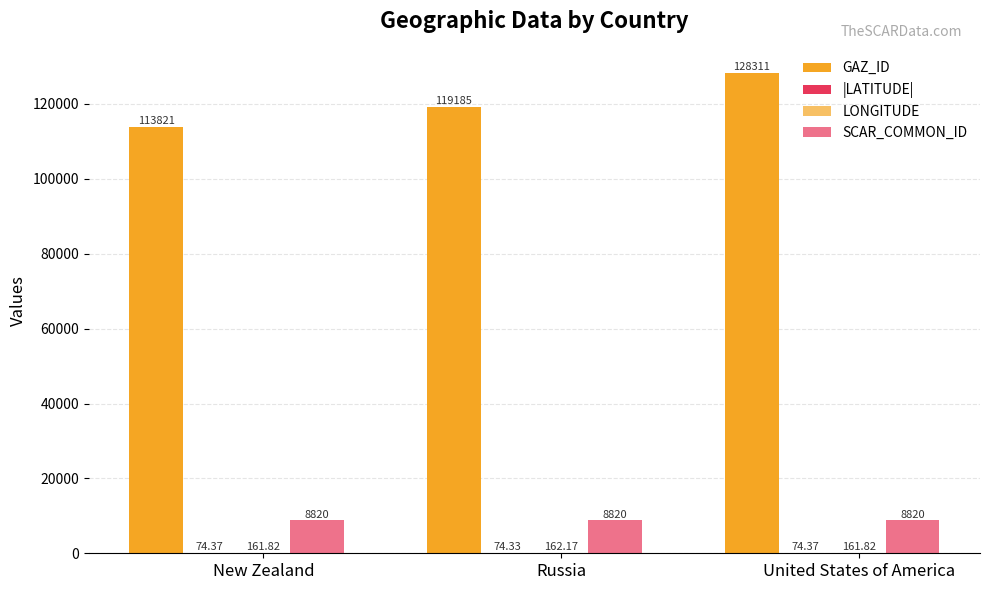

How many bars are there in total?

12